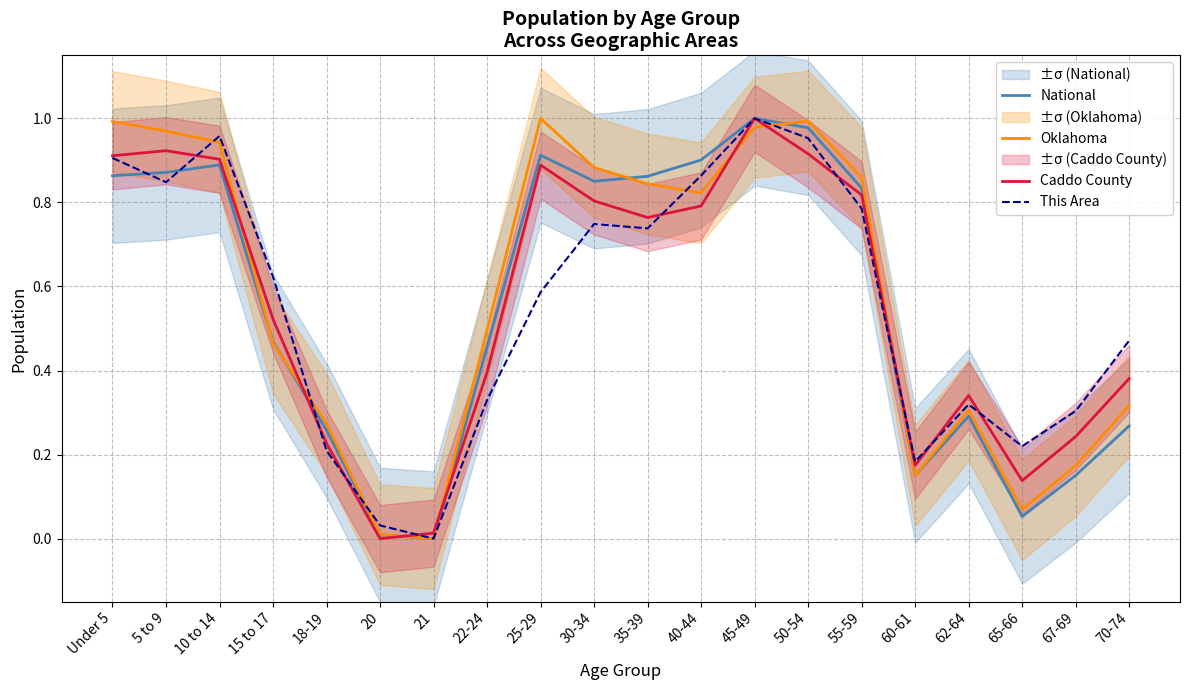

What is the difference between the highest and lowest values at 30-34?

0.1